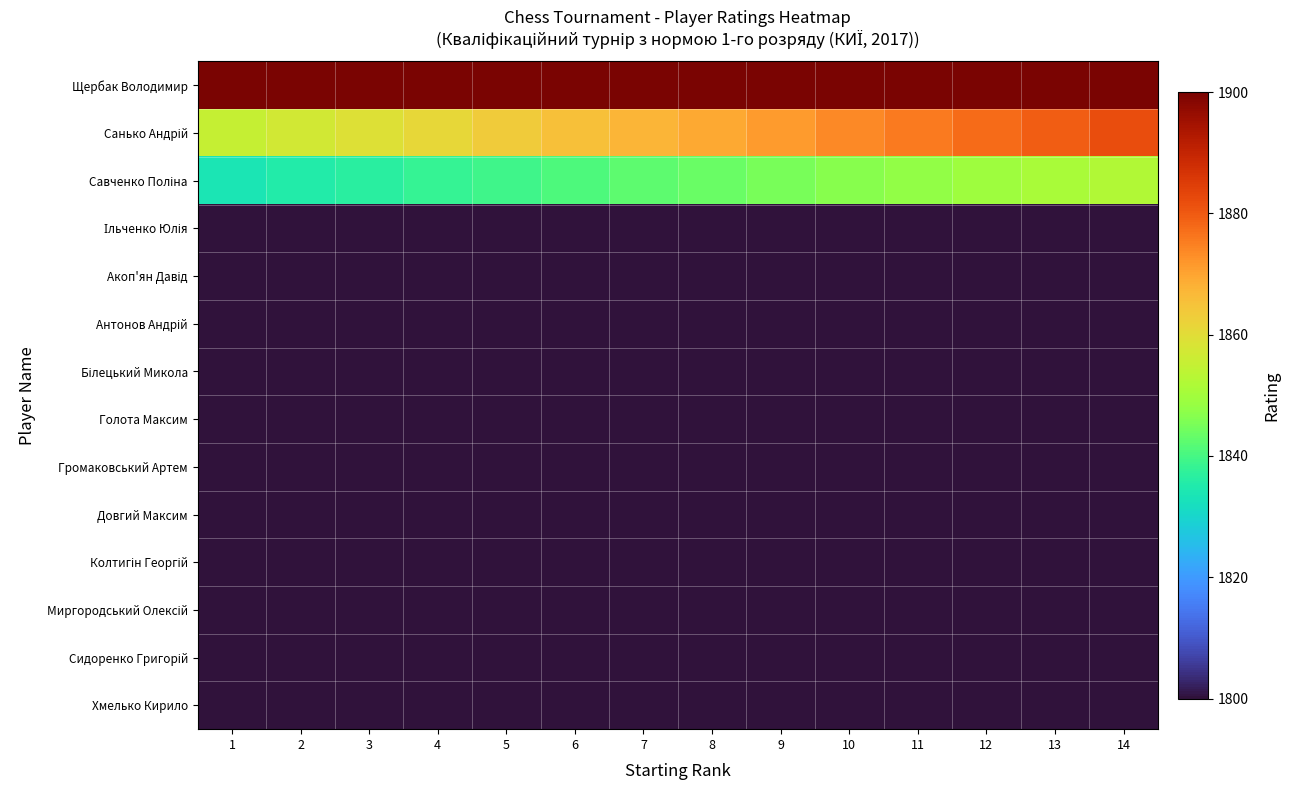

At which category is the sum across all series the highest?

14